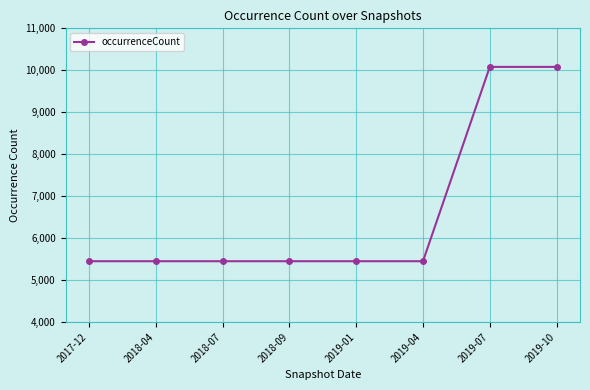

What is the change in value from 2018-07 to 2019-10?

+4632